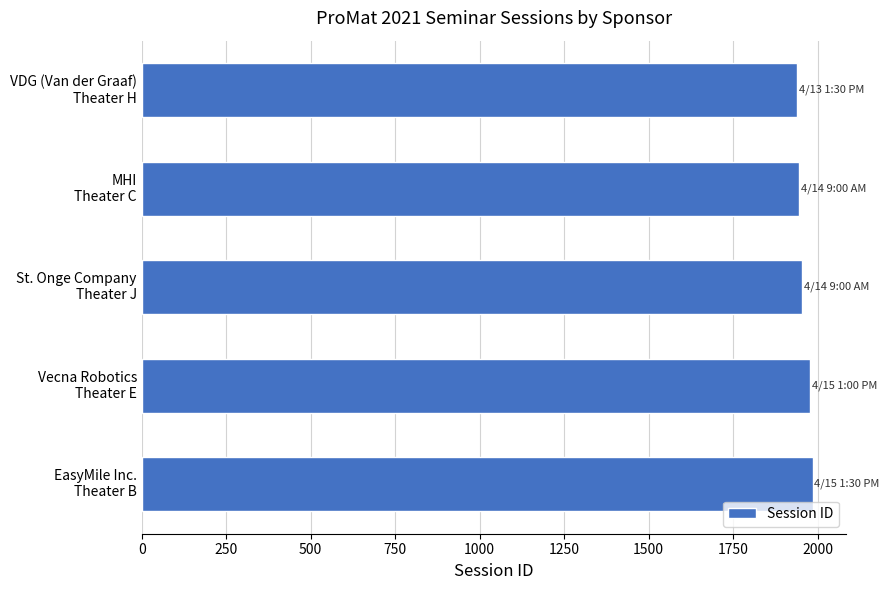

What is the value of the 2nd bar from the top?

1946